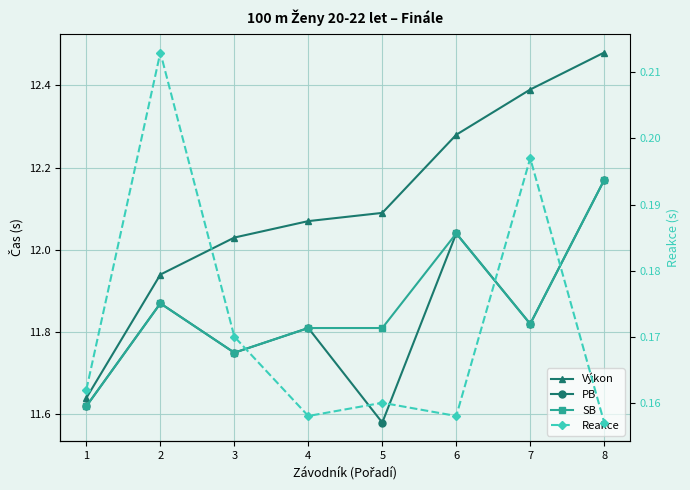

The Reakce series shows 0.2 at 3. True or false?

True